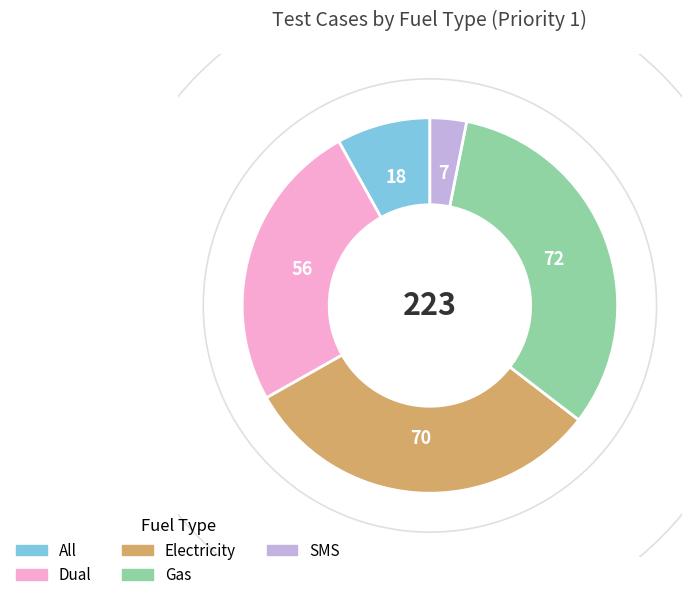

Which slice is the smallest?

SMS